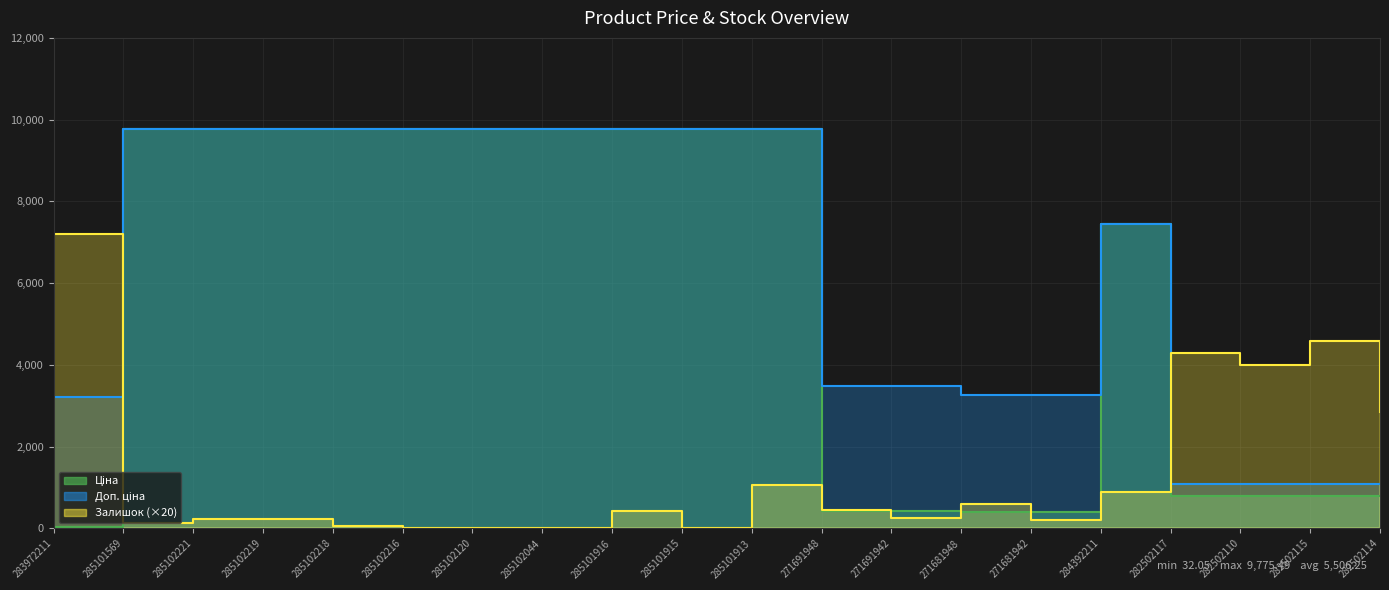

At which category is the sum across all series the highest?

285101913